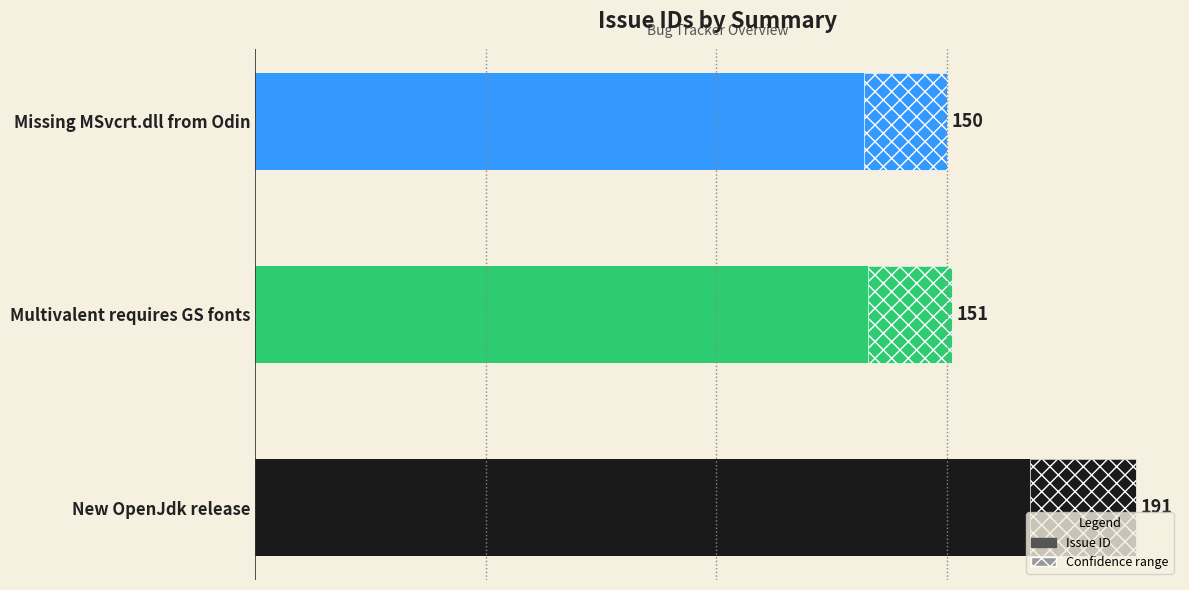

How many bars are there in total?

3